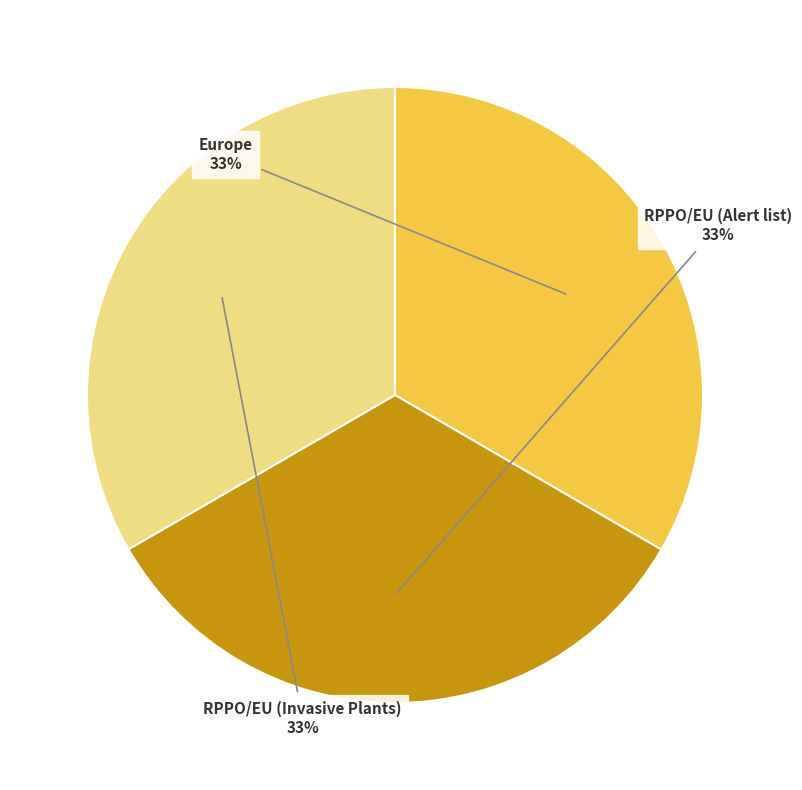

To the nearest percent, what is the average slice percentage?

33%